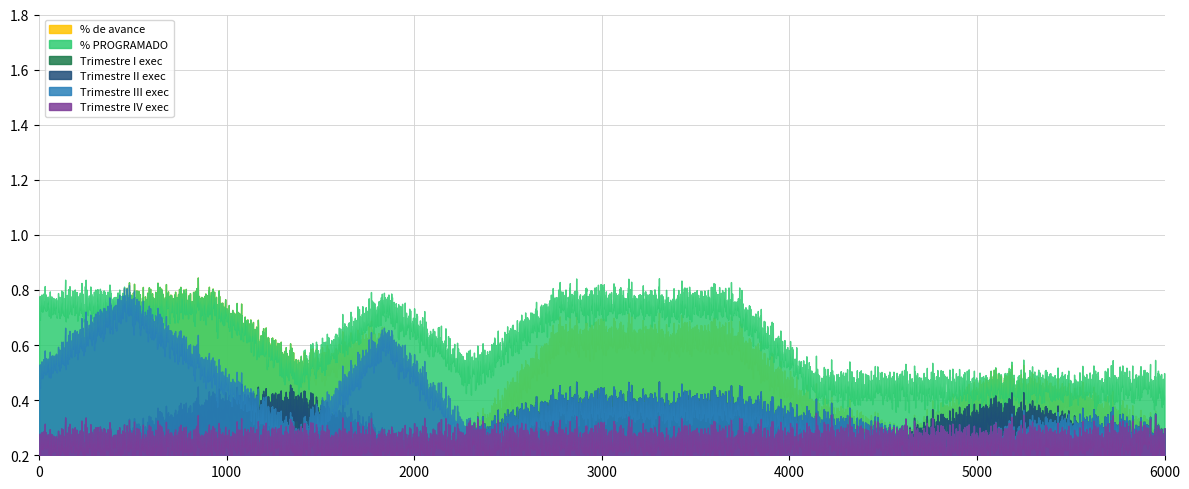

True or false: Trimestre I exec has more than 2 points higher than both neighbors.

False